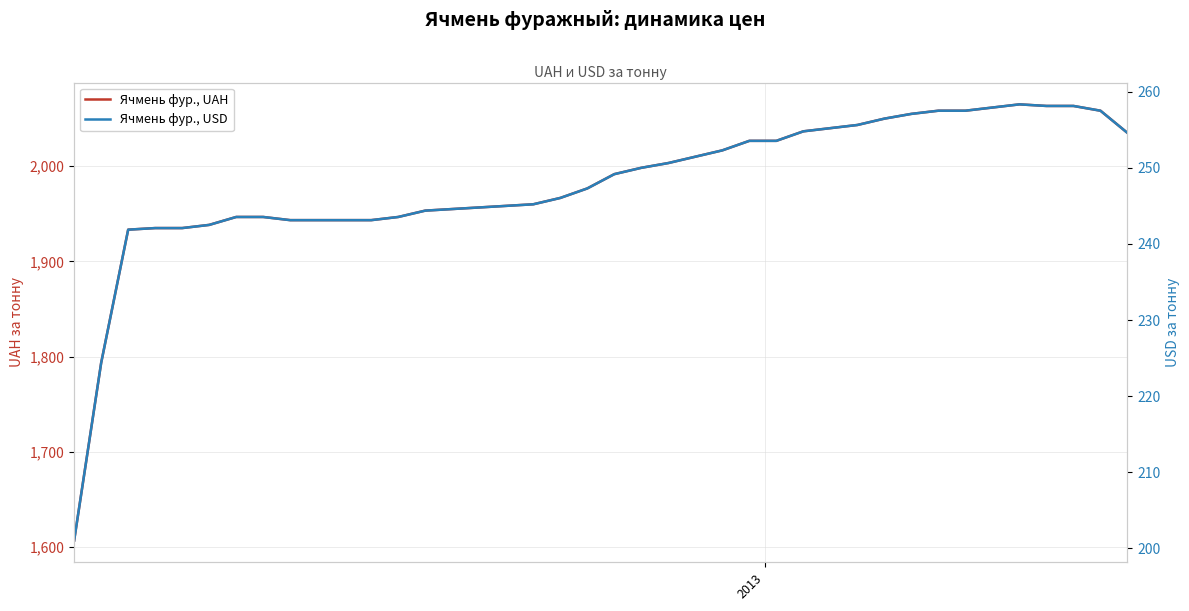

True or false: Ячмень фур., UAH has more than 2 points higher than both neighbors.

False